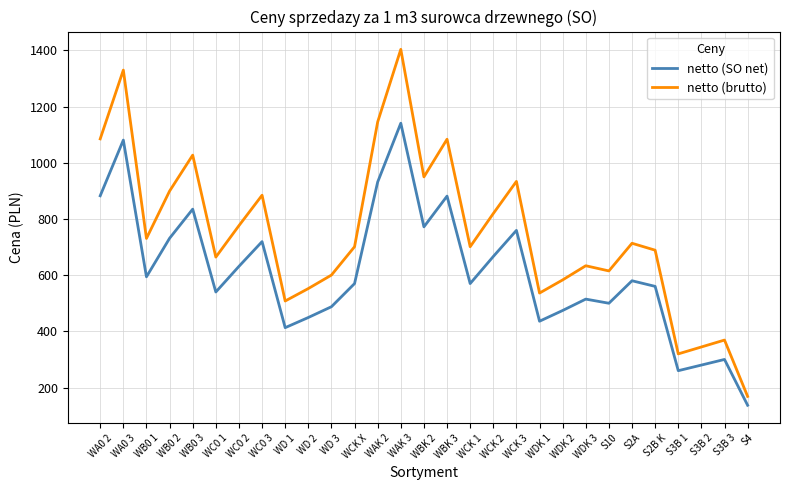

Which category has the highest value in the netto (SO net) series?

WAK 3